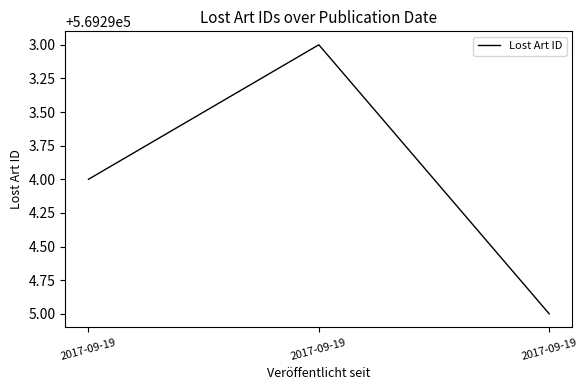

What is the value of the 1st point from the left?

569294